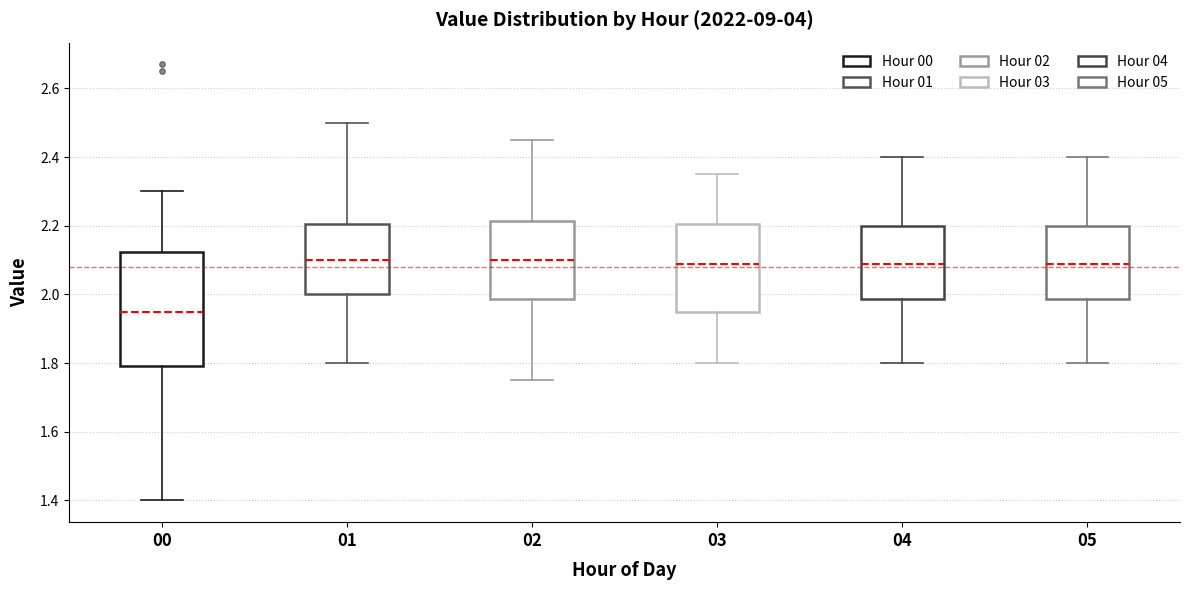

Reading left to right, read every box against the y-axis: the position of its median line, the range the box covers, and the ends of its whiskers. The values are not printed on the chart, so give them approximately, as read against the axis.

00: median 1.96, box 1.80 to 2.12, whiskers 1.40 to 2.30
01: median 2.10, box 2.00 to 2.20, whiskers 1.80 to 2.50
02: median 2.10, box 1.98 to 2.22, whiskers 1.76 to 2.46
03: median 2.10, box 1.96 to 2.20, whiskers 1.80 to 2.36
04: median 2.10, box 1.98 to 2.20, whiskers 1.80 to 2.40
05: median 2.10, box 1.98 to 2.20, whiskers 1.80 to 2.40